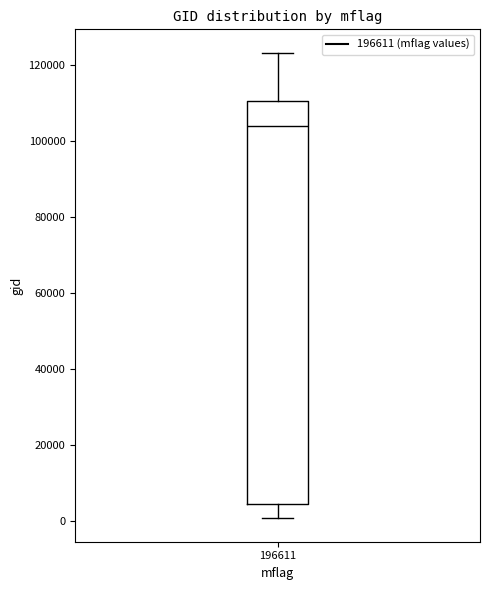

Transcribe this box plot: give where the median line is, the range the box spans, and where the two whiskers end, as read against the y-axis. The values are not printed on the chart, so give them approximately, as read against the axis.

median 104000, box 4000 to 110000, whiskers 0 to 124000